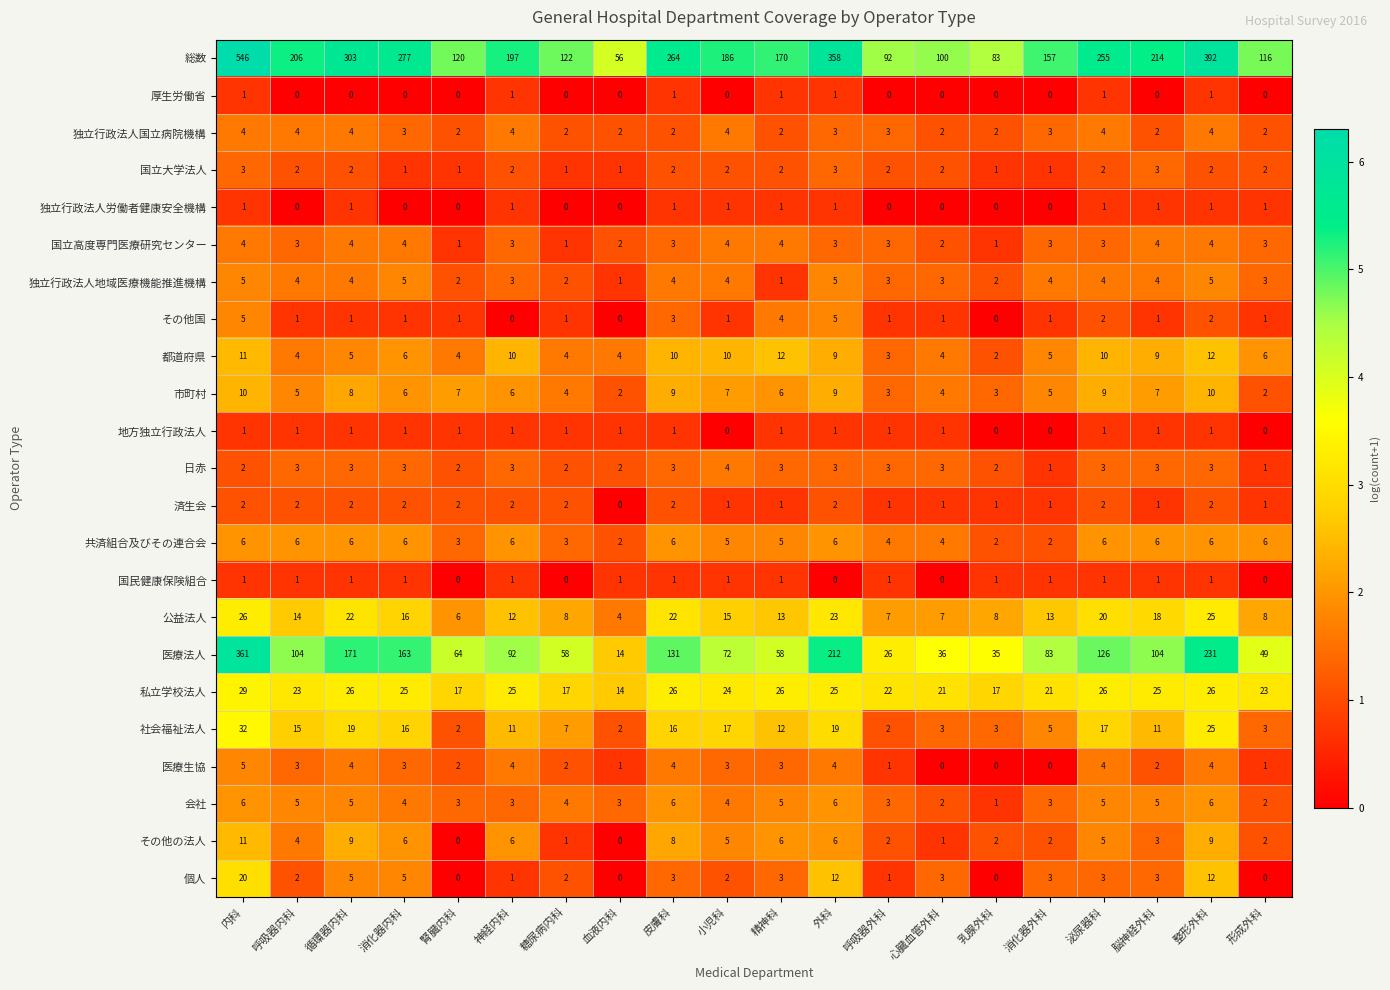

The 社会福祉法人 series shows 19 at 外科. True or false?

True